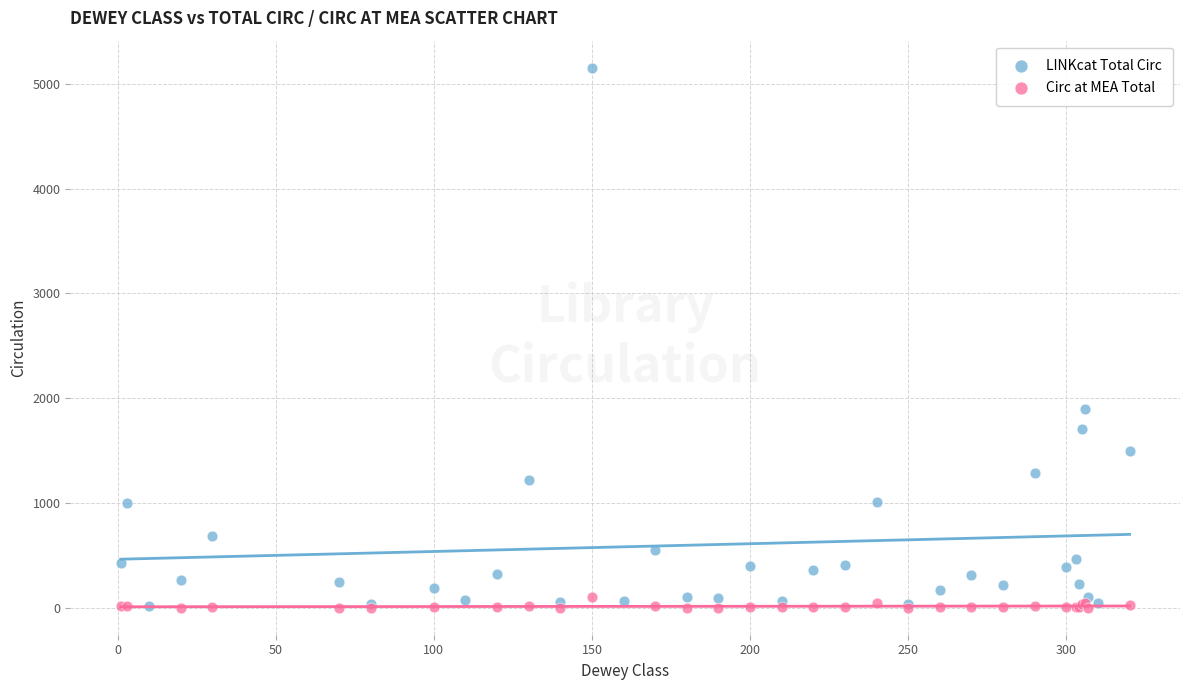

Which series reaches the maximum Y coordinate?

LINKcat Total Circ